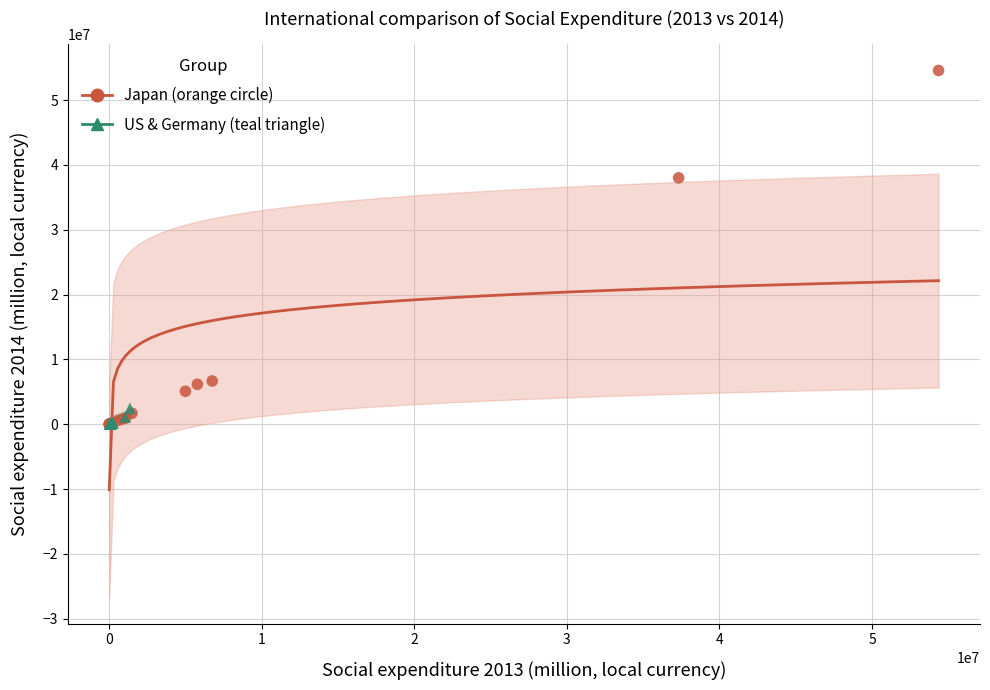

Which series contains the highest Y value?

Japan (orange circle)